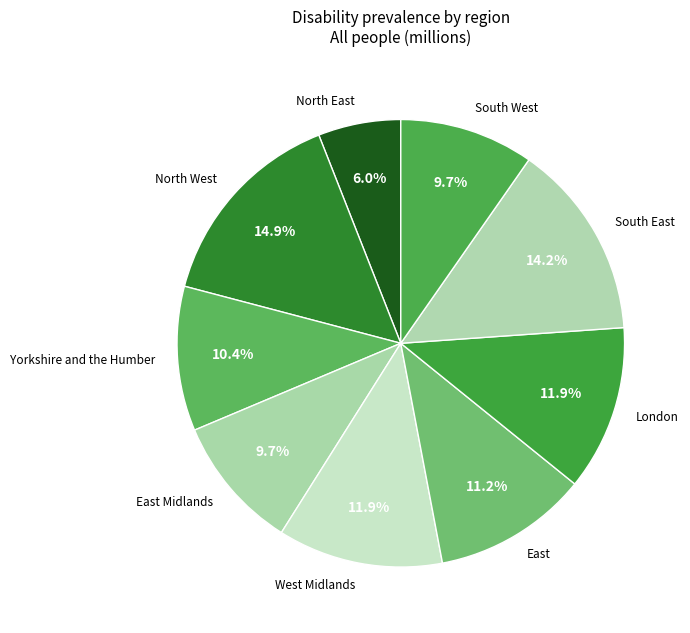

Which category has the smallest portion of the pie?

North East